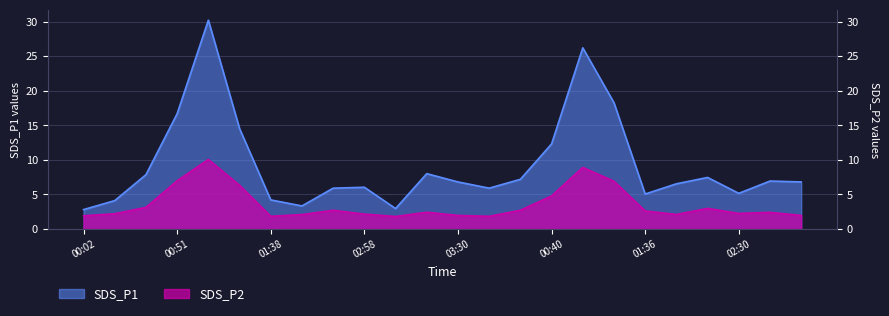

Where is the first local minimum for SDS_P2?

01:38